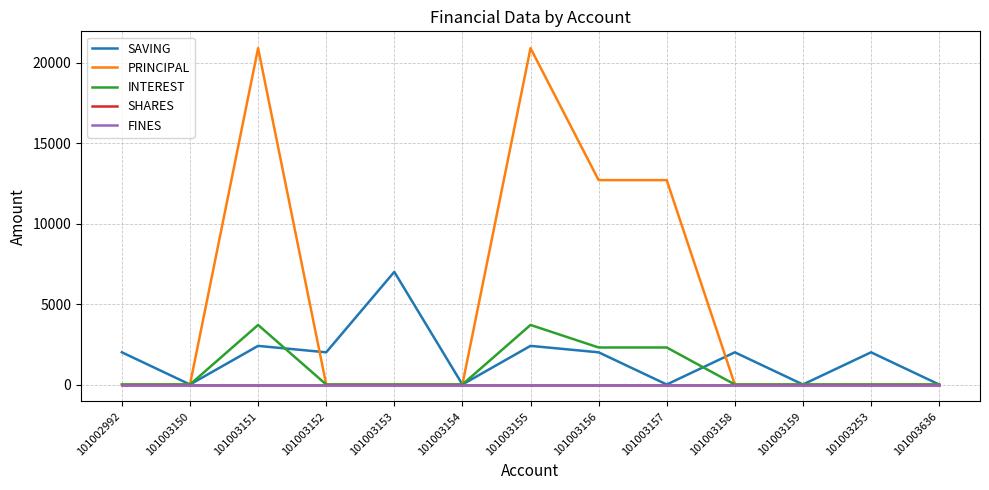

Does the chart have visible grid lines?

Yes